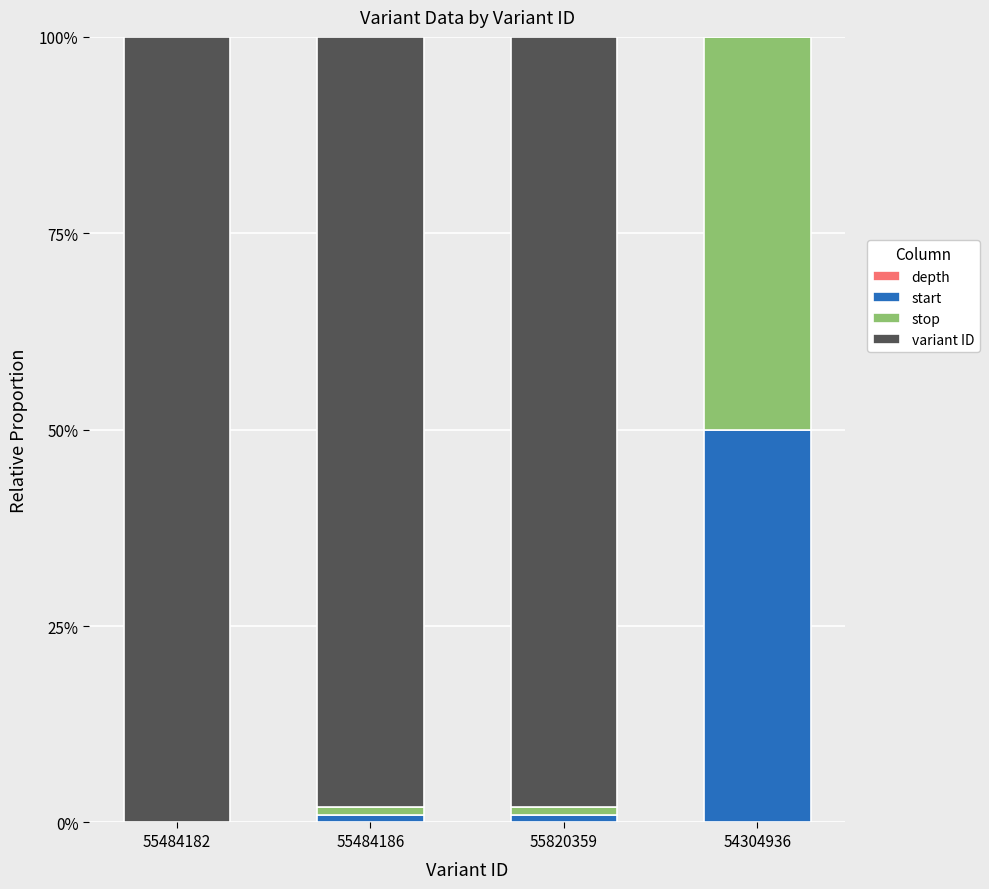

Are the bars horizontal?

No